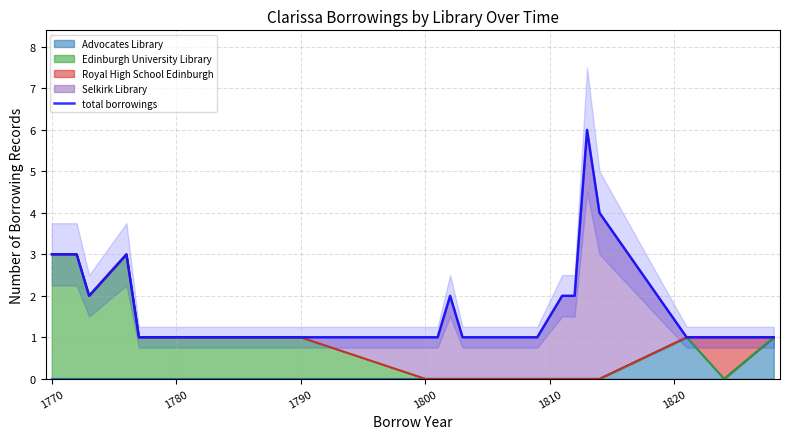

What is the value of the 17th point from the left?

4